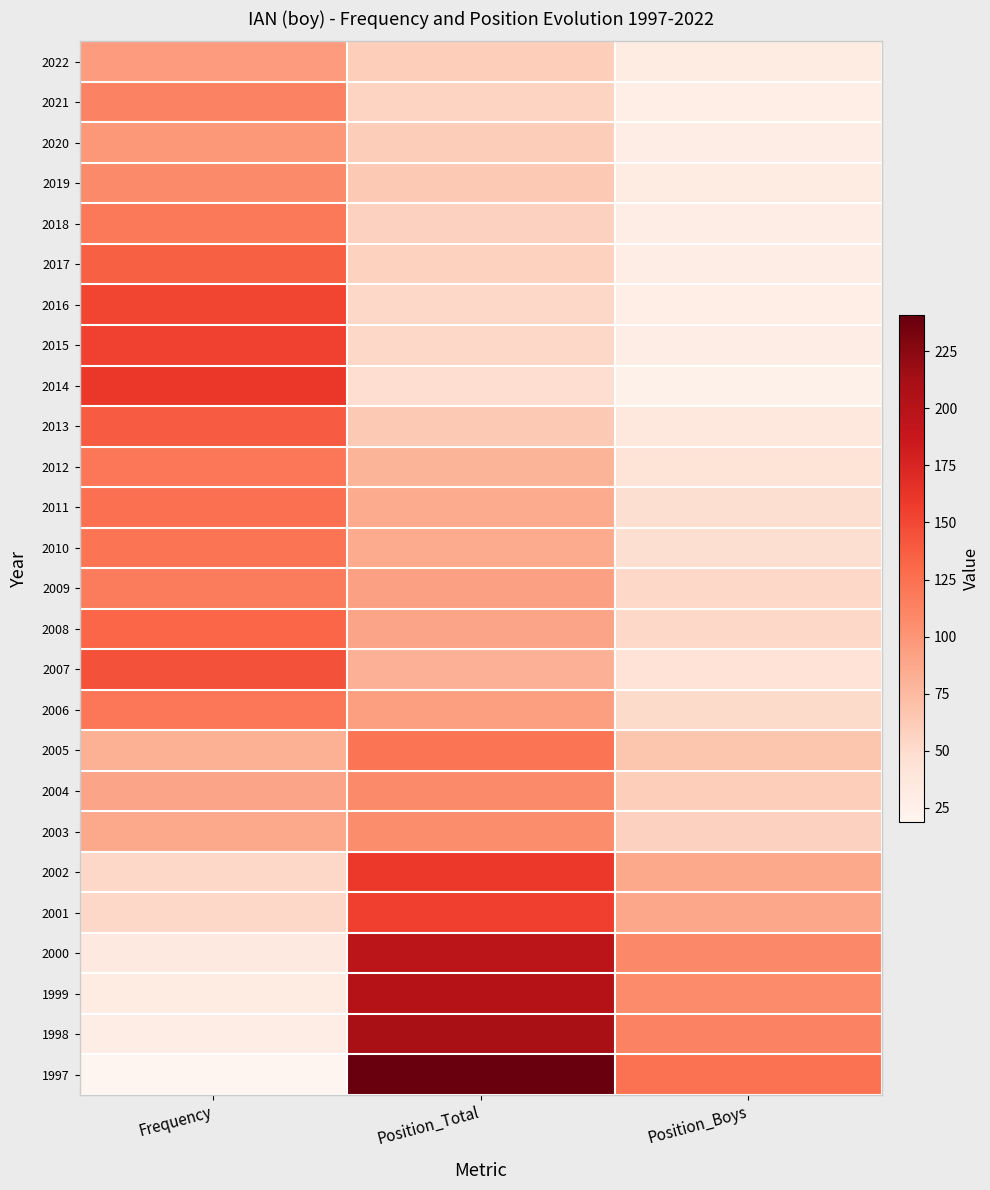

Reading left to right, extract all data points from this chart.

2022: Frequency=96	Position_Total=60	Position_Boys=31
2021: Frequency=113	Position_Total=56	Position_Boys=28
2020: Frequency=98	Position_Total=61	Position_Boys=29
2019: Frequency=108	Position_Total=64	Position_Boys=32
2018: Frequency=119	Position_Total=58	Position_Boys=29
2017: Frequency=136	Position_Total=57	Position_Boys=29
2016: Frequency=151	Position_Total=53	Position_Boys=28
2015: Frequency=154	Position_Total=53	Position_Boys=29
2014: Frequency=161	Position_Total=48	Position_Boys=25
2013: Frequency=138	Position_Total=64	Position_Boys=37
2012: Frequency=121	Position_Total=79	Position_Boys=42
2011: Frequency=125	Position_Total=85	Position_Boys=47
2010: Frequency=122	Position_Total=85	Position_Boys=47
2009: Frequency=117	Position_Total=92	Position_Boys=52
2008: Frequency=132	Position_Total=90	Position_Boys=52
2007: Frequency=144	Position_Total=81	Position_Boys=43
2006: Frequency=121	Position_Total=94	Position_Boys=51
2005: Frequency=82	Position_Total=123	Position_Boys=67
2004: Frequency=90	Position_Total=108	Position_Boys=60
2003: Frequency=87	Position_Total=105	Position_Boys=58
2002: Frequency=53	Position_Total=160	Position_Boys=87
2001: Frequency=52	Position_Total=155	Position_Boys=88
2000: Frequency=34	Position_Total=196	Position_Boys=109
1999: Frequency=31	Position_Total=201	Position_Boys=107
1998: Frequency=29	Position_Total=209	Position_Boys=113
1997: Frequency=19	Position_Total=241	Position_Boys=124